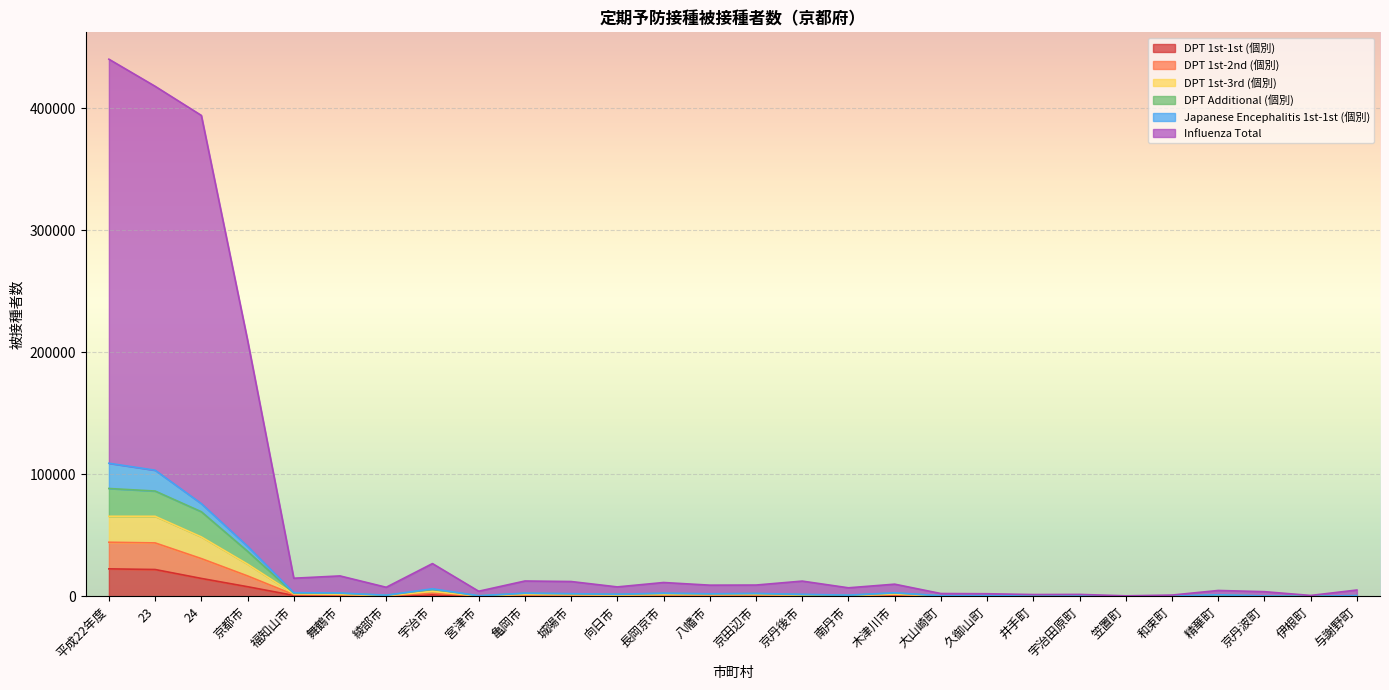

At which category does DPT Additional (個別) reach its first local valley?

福知山市